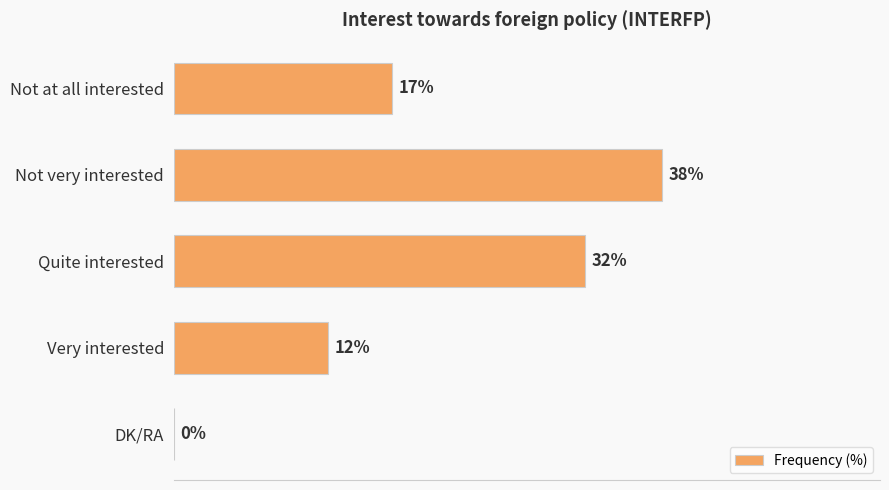

Which category has the highest value across all series?

Not very interested